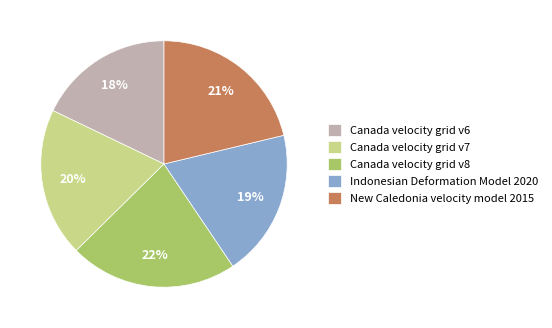

Which has a higher value, New Caledonia velocity model 2015 or Canada velocity grid v7?

New Caledonia velocity model 2015